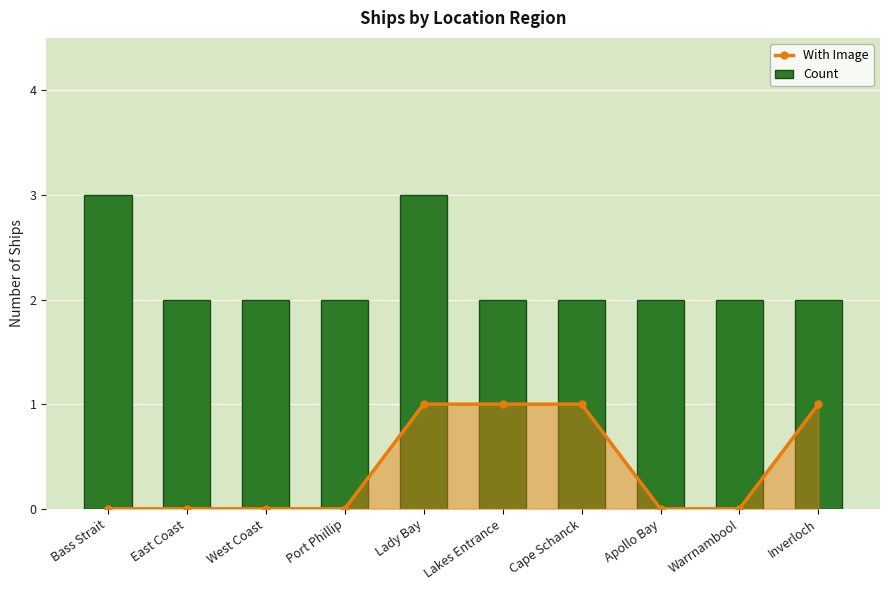

Which has a higher value, Port Phillip or East Coast?

Port Phillip